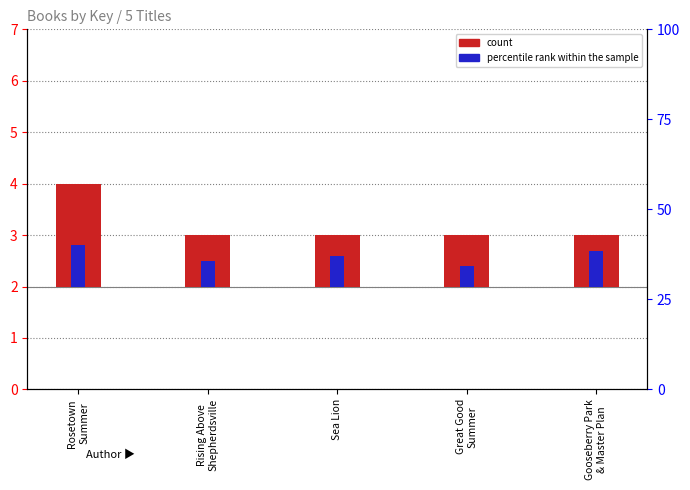

What position from the right is Great Good
Summer?

2